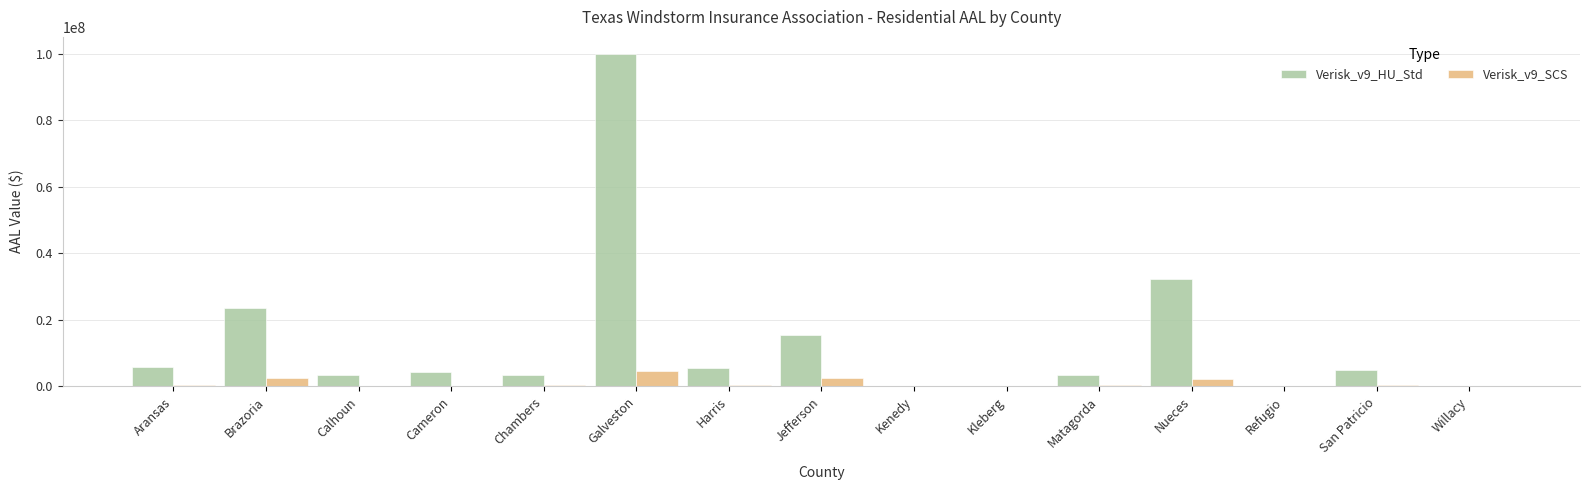

Where does the Verisk_v9_HU_Std series first go above 4366878?

Aransas